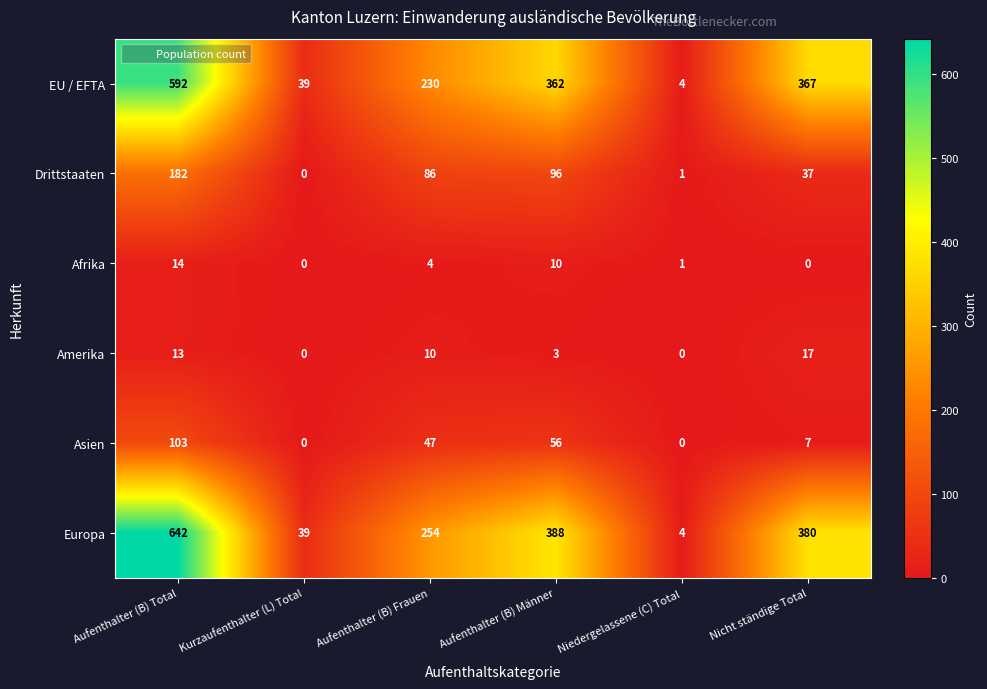

What is the difference between the highest and lowest values at Kurzaufenthalter (L) Total?

39